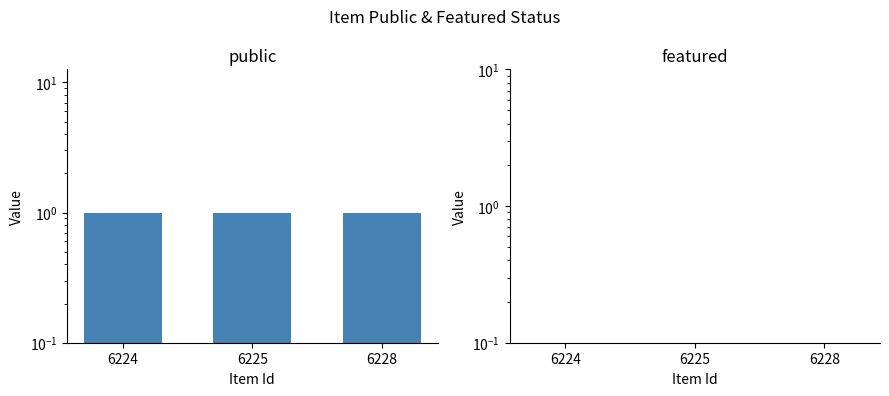

What is the value of the public bar at the 3rd from the left?

1.0